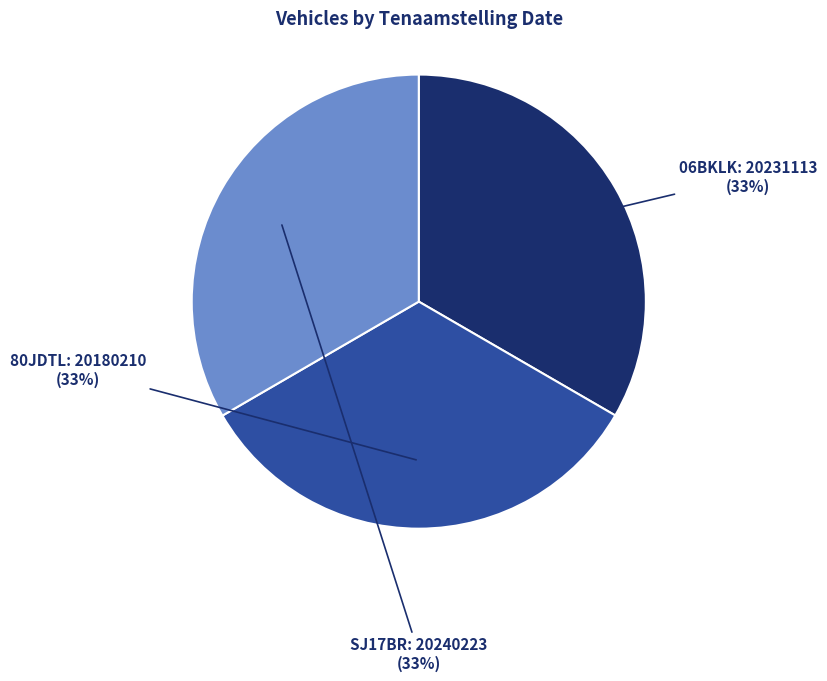

Does any single category account for the majority?

No